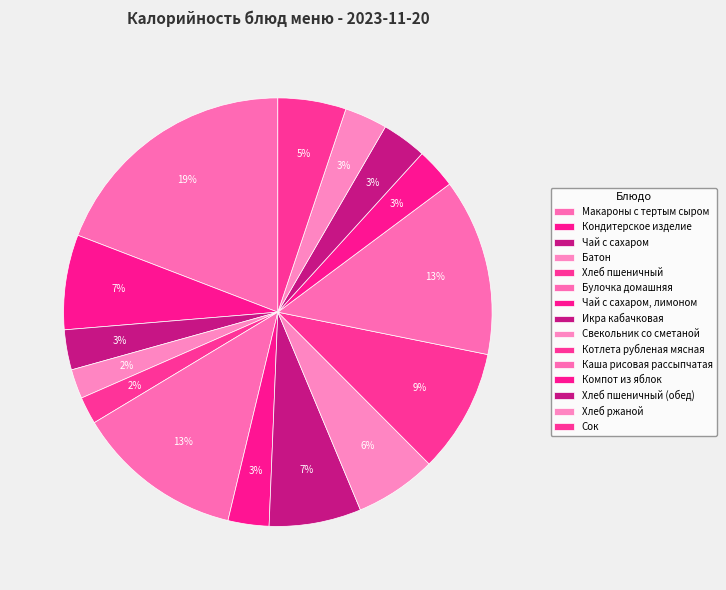

The Чай с сахаром, лимоном slice represents 15% of the pie. True or false?

False